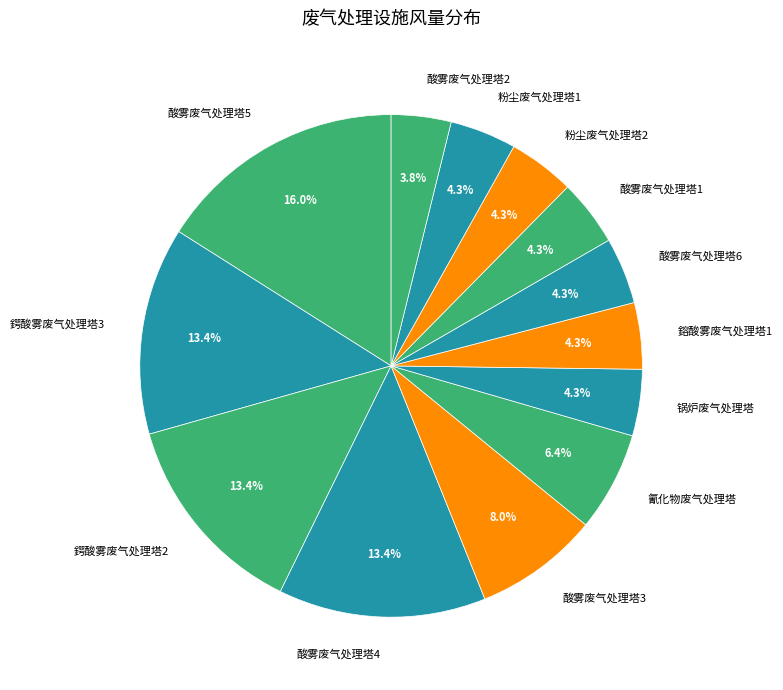

How many slices are in this pie chart?

13